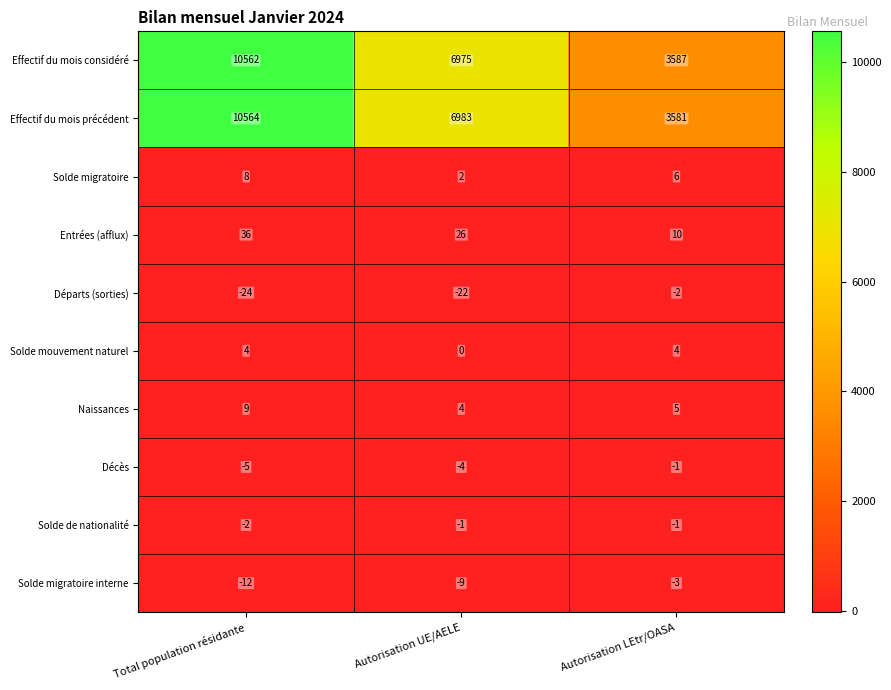

How many series are shown in this chart?

10